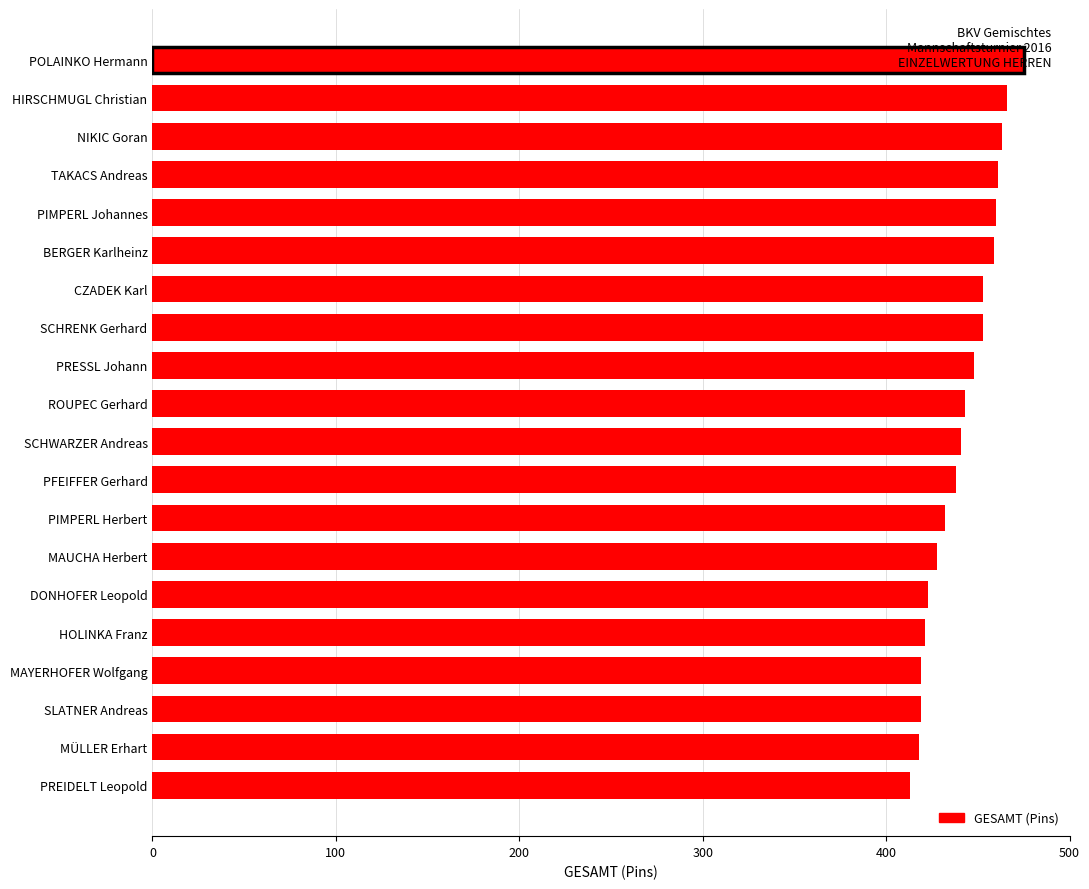

What value does the data have at POLAINKO Hermann, to the nearest 5?

475